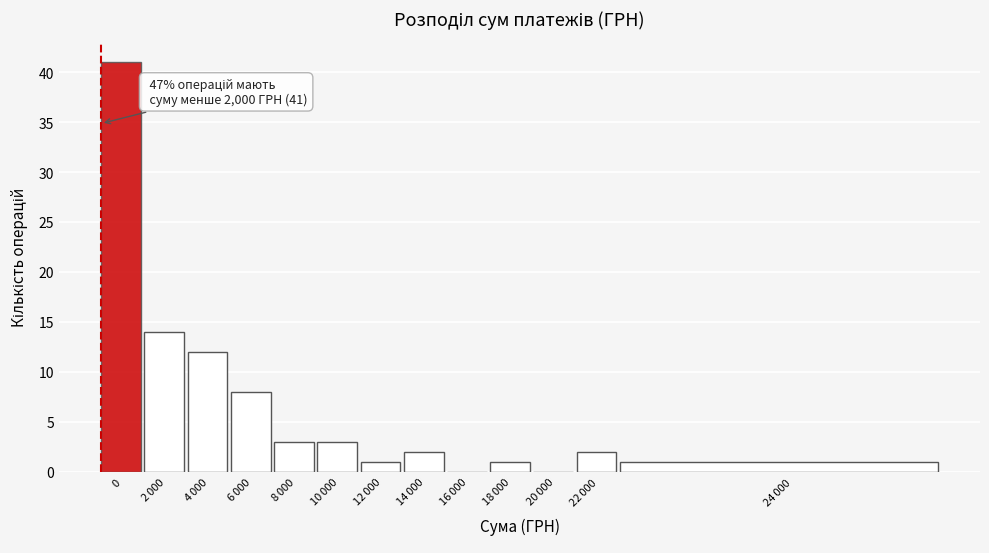

What is the greatest value displayed?

41